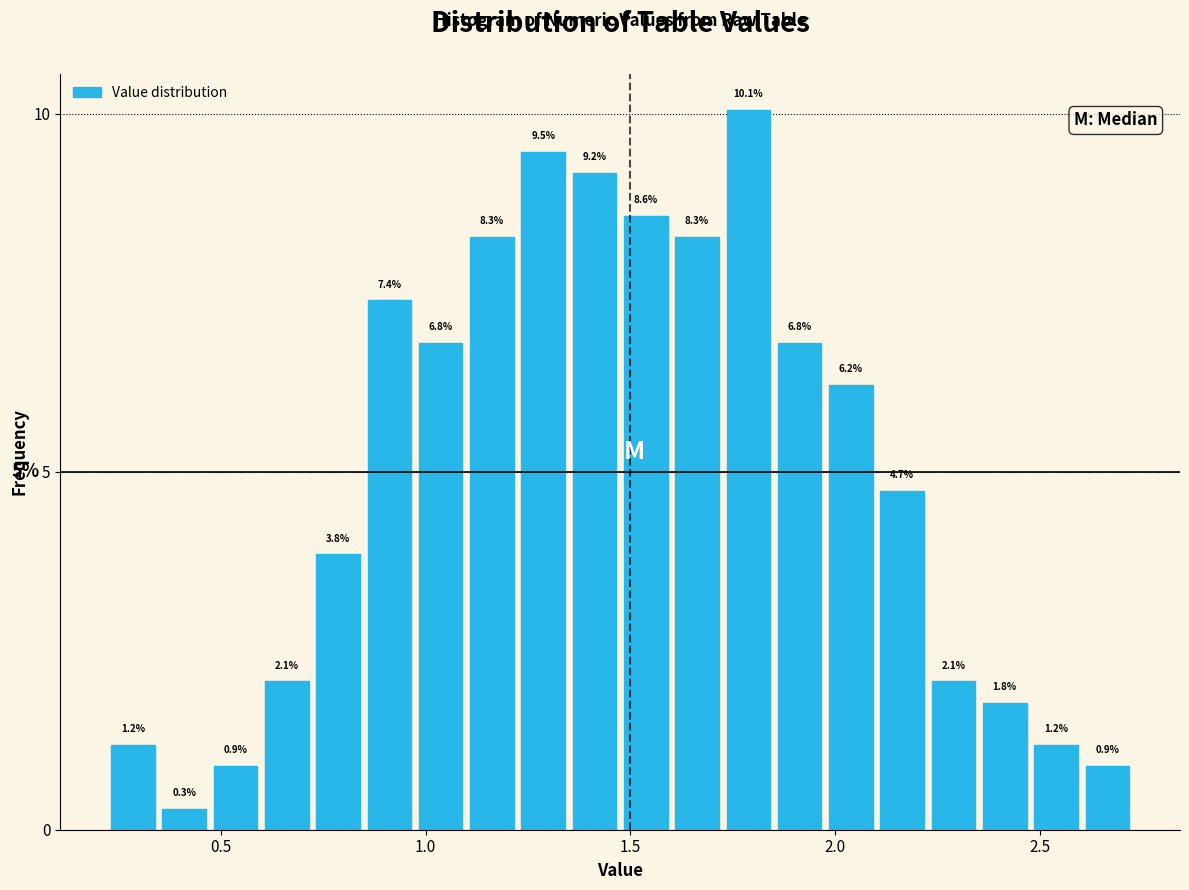

Read against the x-axis, roughly where is the centre of the tallest bar?

1.80